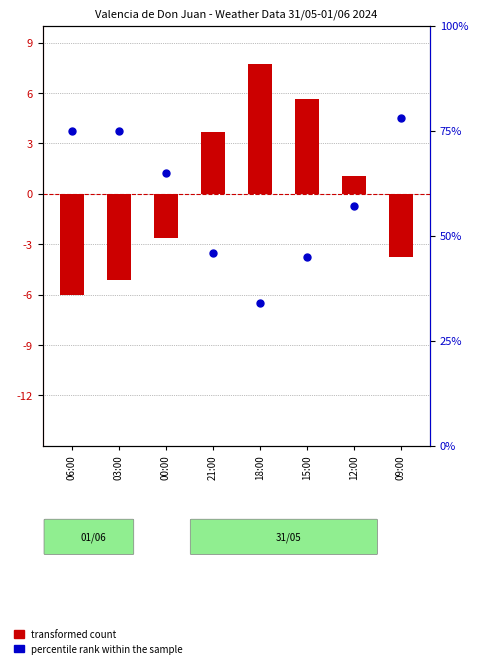

Which series has the largest total across all categories?

percentile rank within the sample